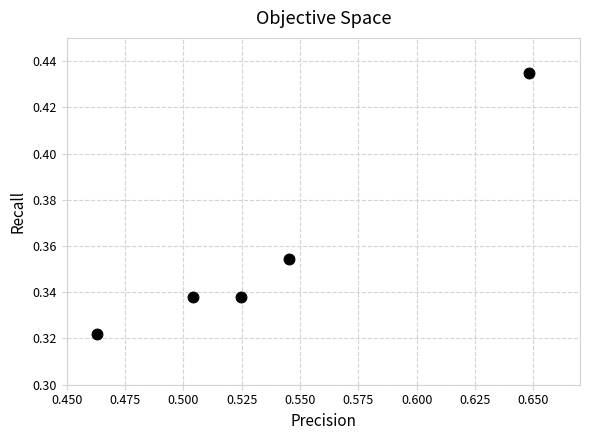

What is the average X value?

0.5